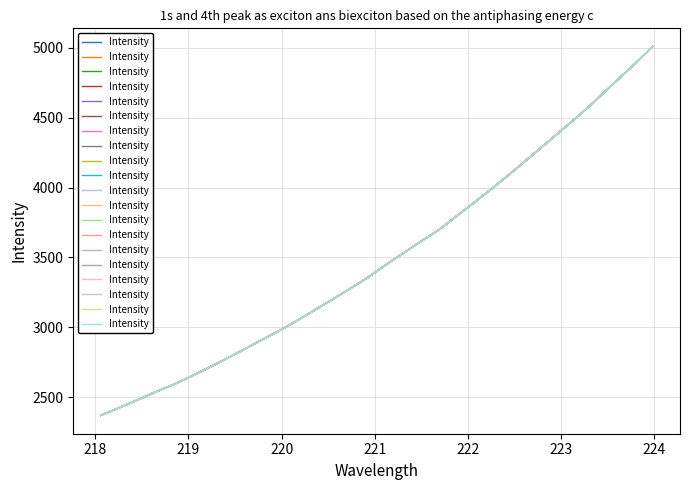

Reading left to right, what are all the values shown in this chart?

2370.5	2423.1	2477.0	2533.8	2586.1	2645.4	2707.3	2772.7	2839.3	2907.9	2974.4	3046.6	3122.9	3198.8	3277.3	3357.1	3447.1	3531.4	3616.8	3698.6	3797.5	3895.5	3996.4	4099.2	4206.6	4313.9	4422.1	4531.2	4646.9	4766.8	4883.7	5007.6